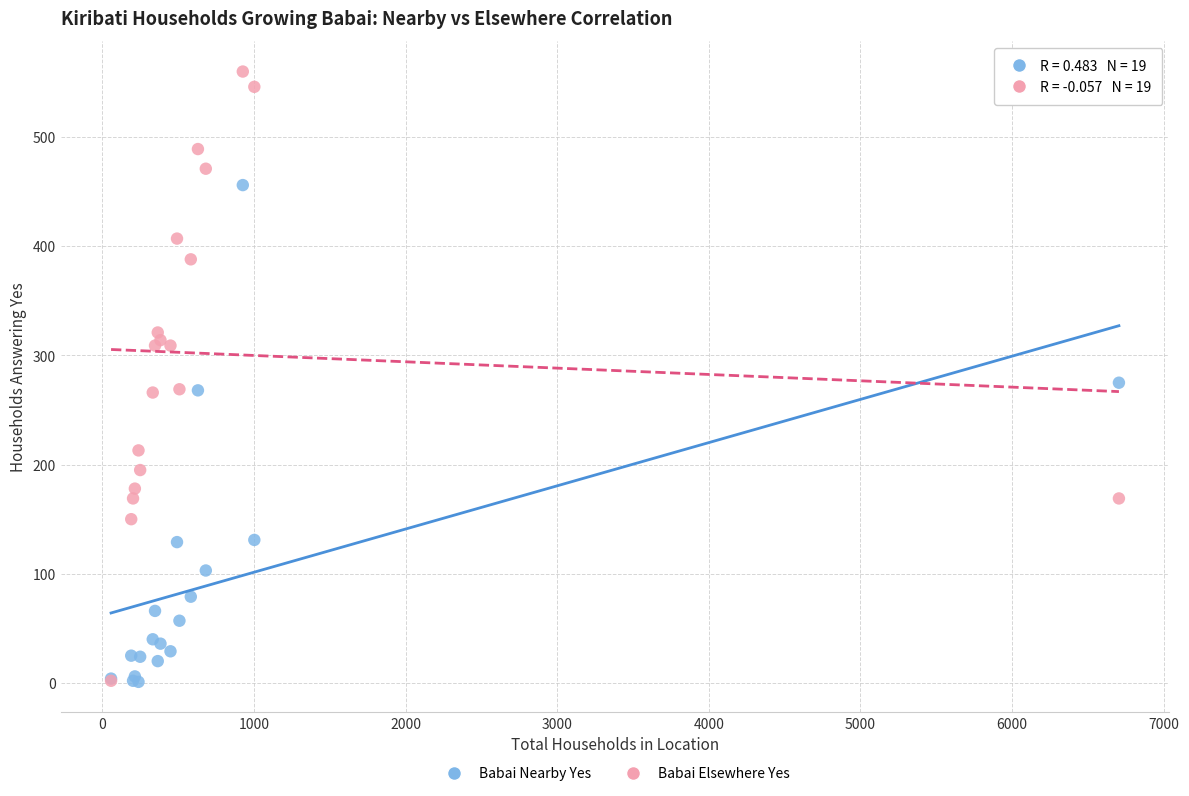

What are all the series names shown in the legend?

Babai Nearby Yes, Babai Elsewhere Yes